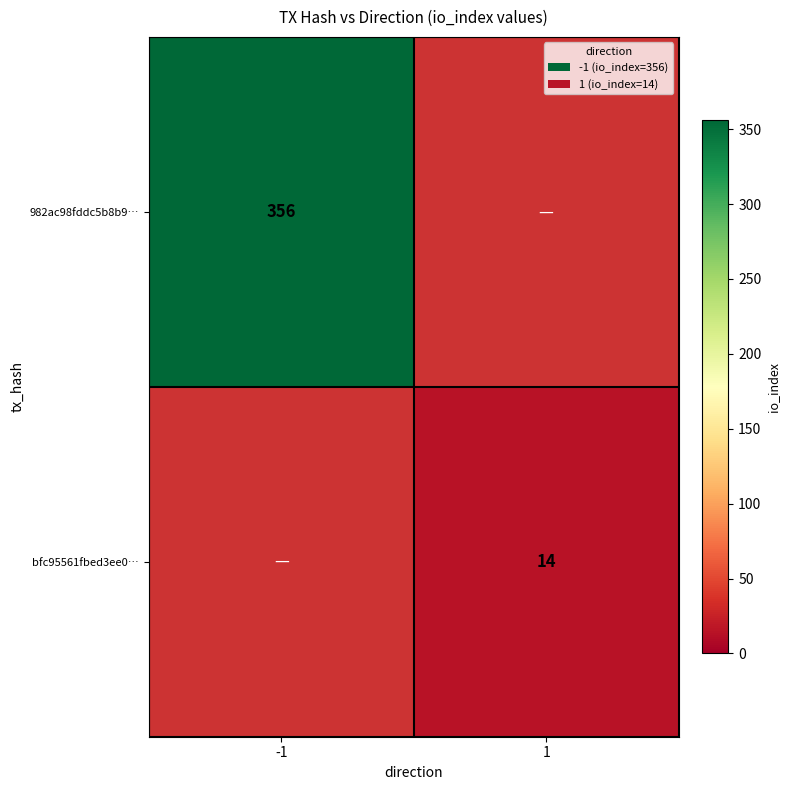

Between 1 and -1, which is larger?

-1